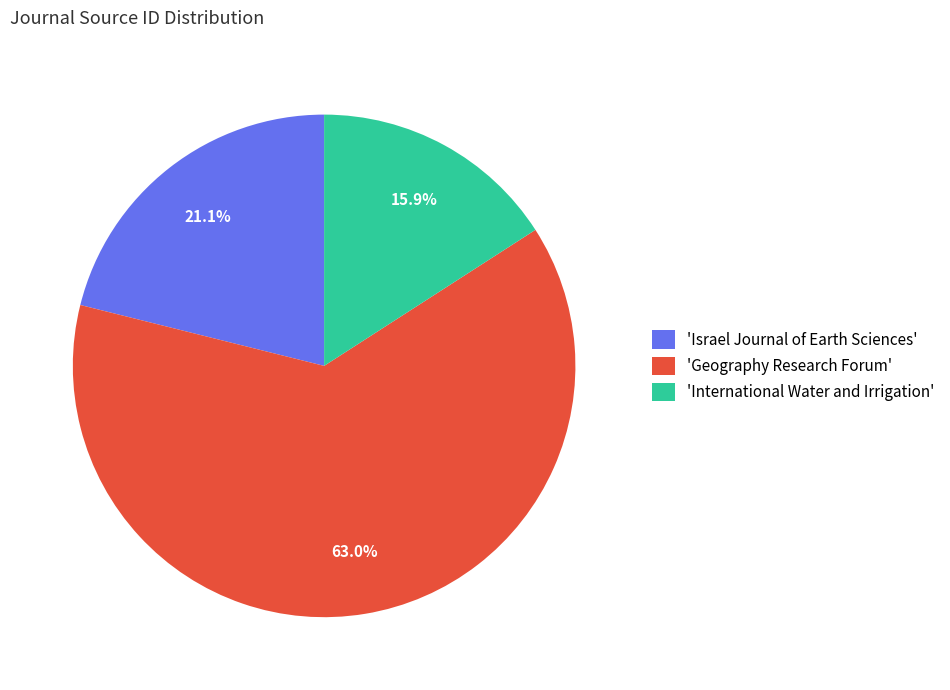

Which category has the biggest portion of the pie?

'Geography Research Forum'